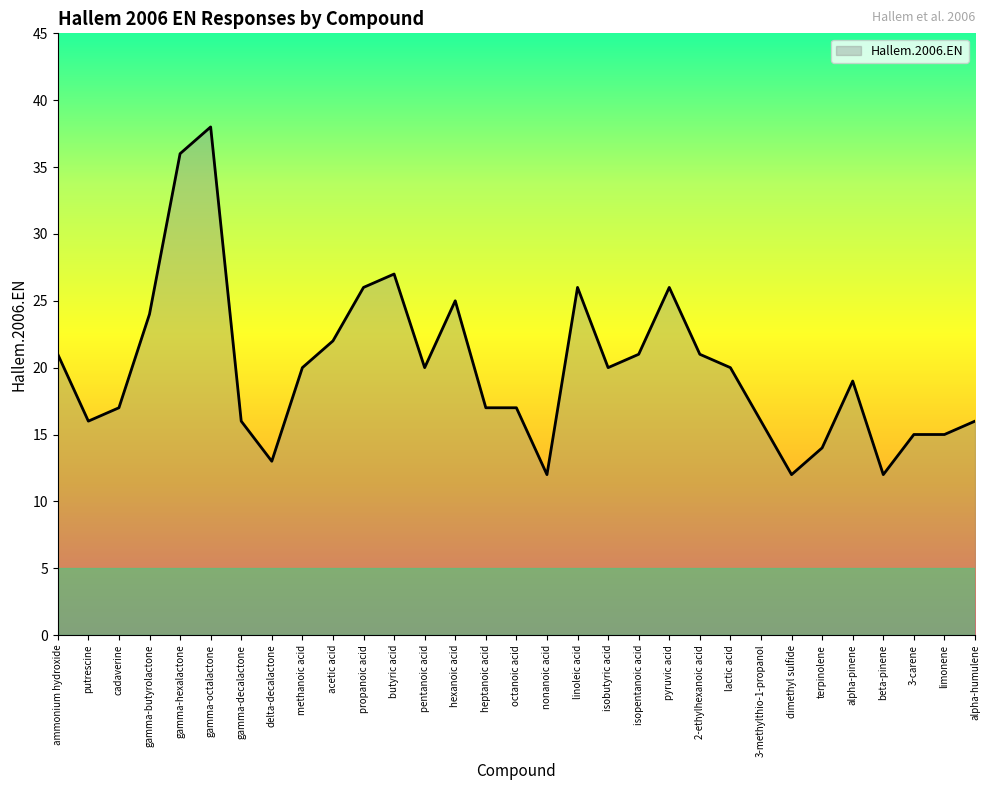

Is it true that the value at ammonium hydroxide is 21?

True